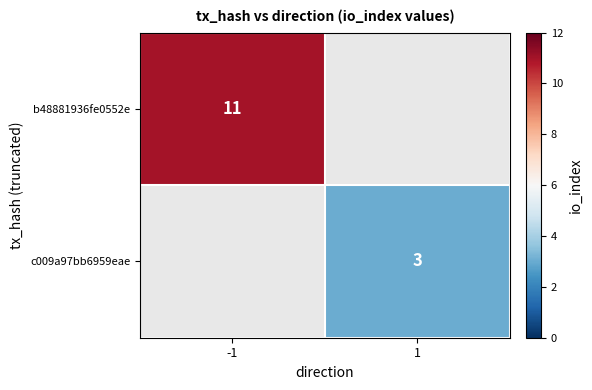

True or false: c009a97bb6959eae has a value of 3 at 1.

True